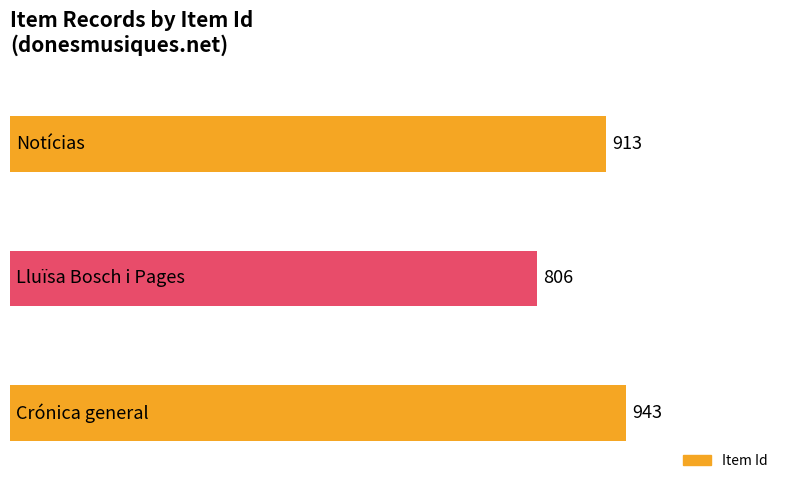

Reading bottom to top, transcribe all the data shown in this chart.

943	806	913